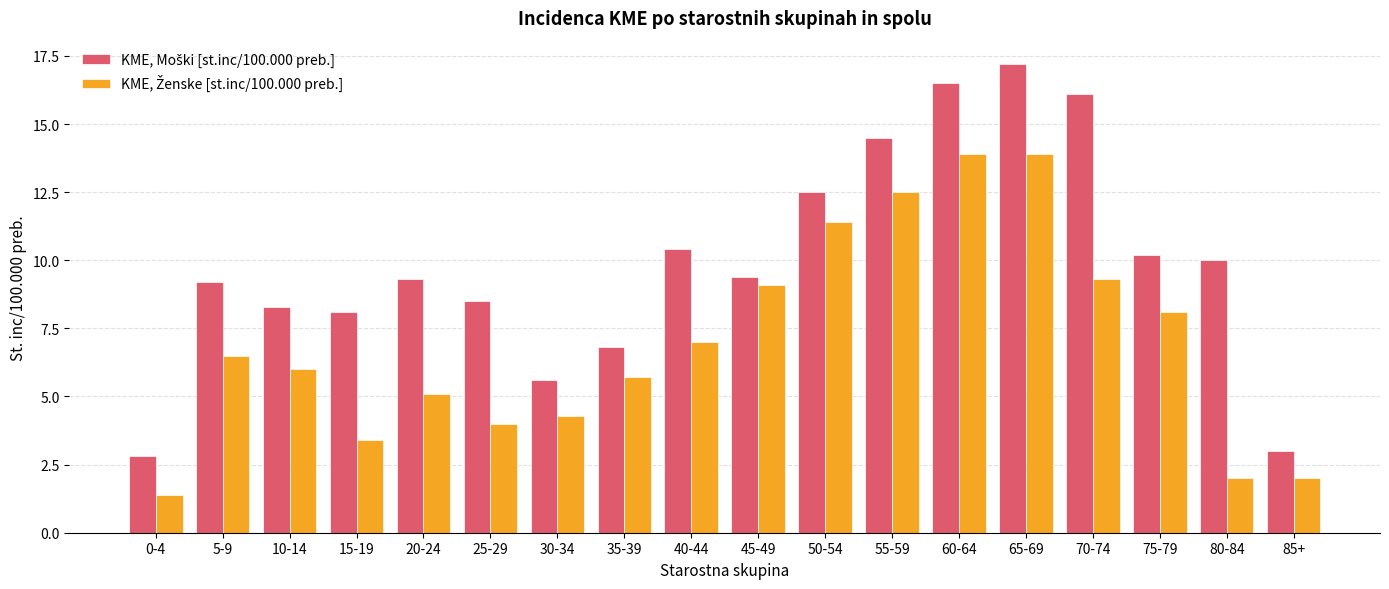

What is the spread (max minus min) of values at 25-29?

4.5